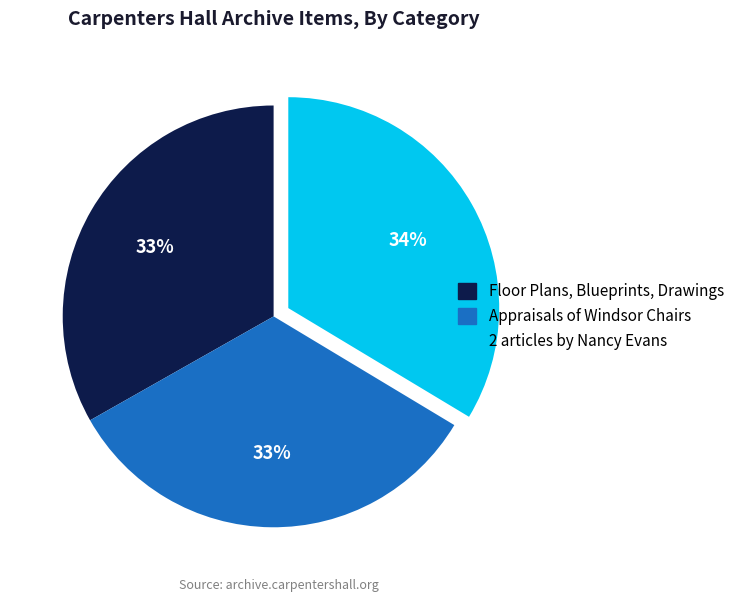

Is the sum of 2 articles by Nancy Evans and Floor Plans, Blueprints, Drawings greater than half?

Yes